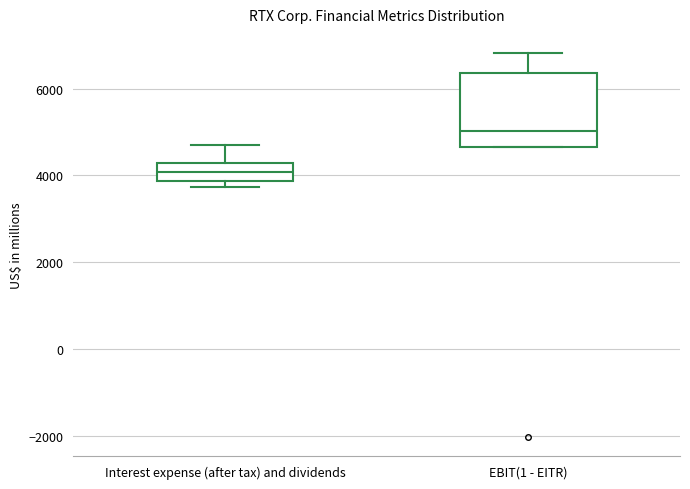

Reading left to right, read every box against the y-axis: the position of its median line, the range the box covers, and the ends of its whiskers. The values are not printed on the chart, so give them approximately, as read against the axis.

Interest expense (after tax) and dividends: median 4000, box 3800 to 4200, whiskers 3800 (just below the box's lower edge) to 4600
EBIT(1 - EITR): median 5000, box 4600 to 6400, whiskers 4600 to 6800